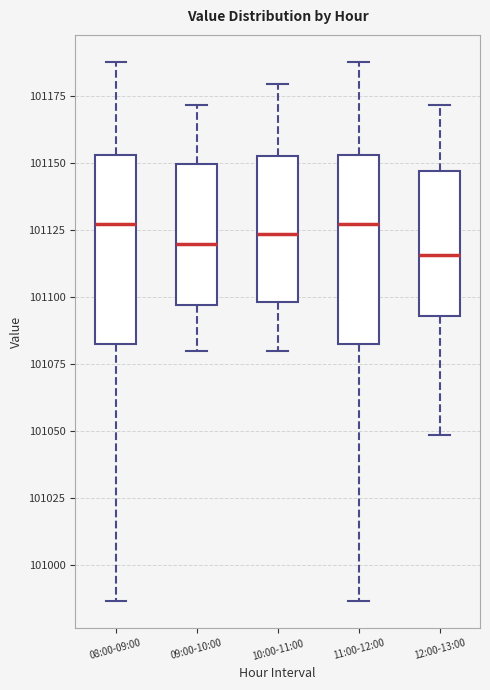

Reading left to right, transcribe this box plot: for each box, give where its median line is, the range the box spans, and where its two whiskers end, as read against the y-axis. The values are not printed on the chart, so give them approximately, as read against the axis.

08:00-09:00: median 101125, box 101080 to 101155, whiskers 100985 to 101190
09:00-10:00: median 101120, box 101095 to 101150, whiskers 101080 to 101170
10:00-11:00: median 101125, box 101100 to 101155, whiskers 101080 to 101180
11:00-12:00: median 101125, box 101080 to 101155, whiskers 100985 to 101190
12:00-13:00: median 101115, box 101095 to 101145, whiskers 101050 to 101170